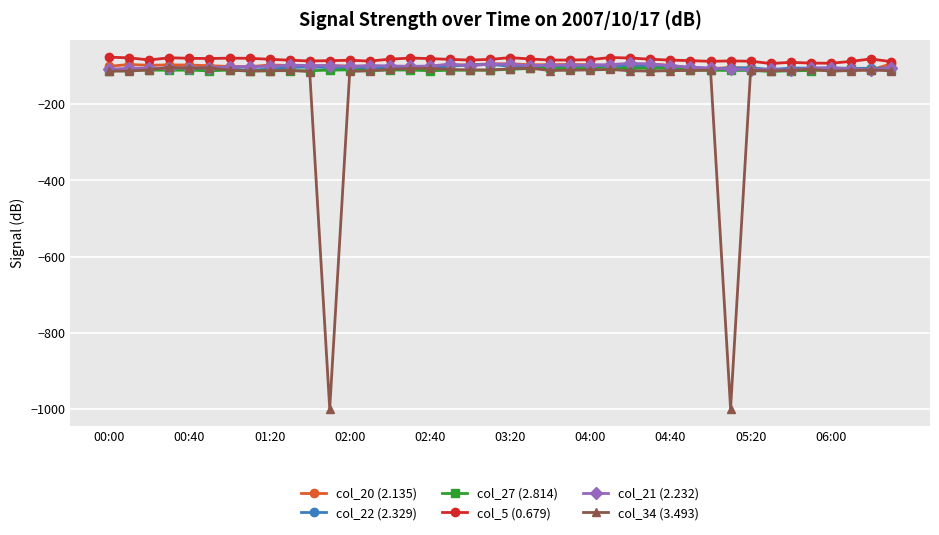

What is the value of the col_34 (3.493) point at the 3rd from the left?

-109.4